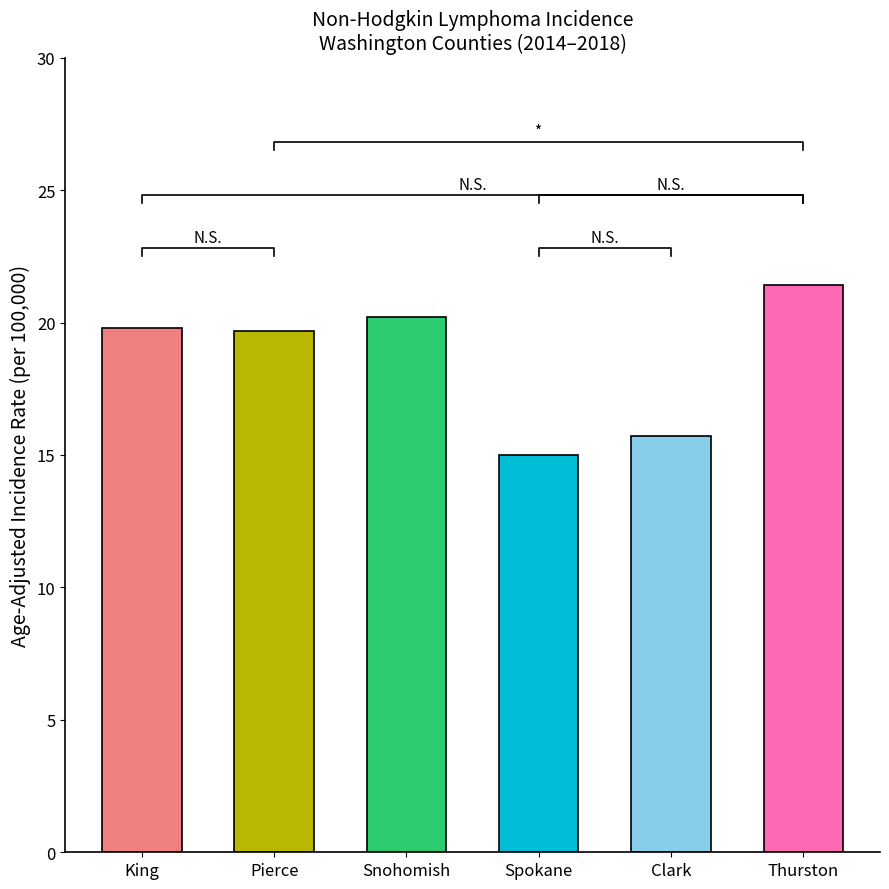

What is the change in value from Snohomish to Thurston?

+1.2